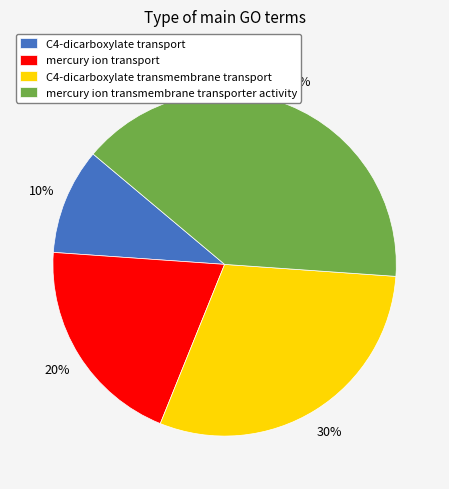

Do mercury ion transport and C4-dicarboxylate transport together represent more than half of the pie?

No